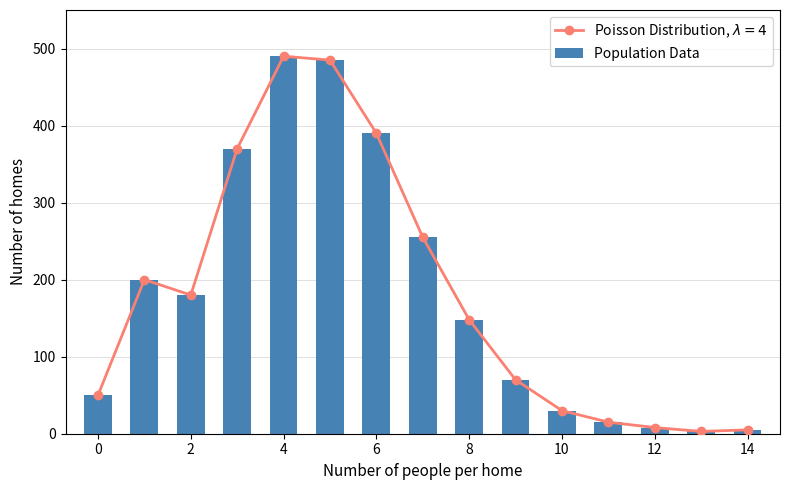

Count the number of categories in the chart.

15